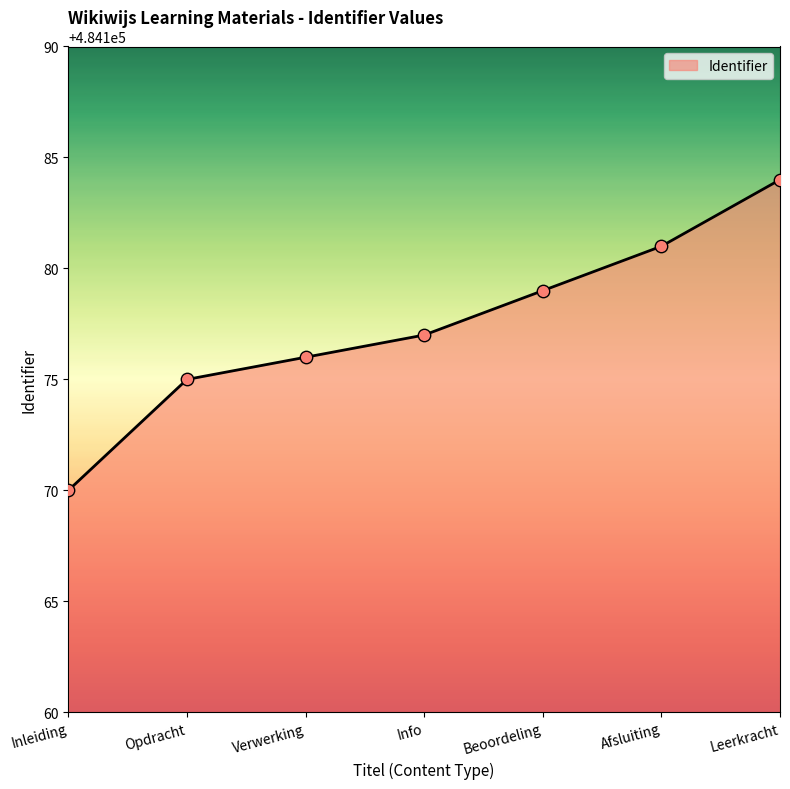

What is the change in value from Opdracht to Leerkracht?

+9